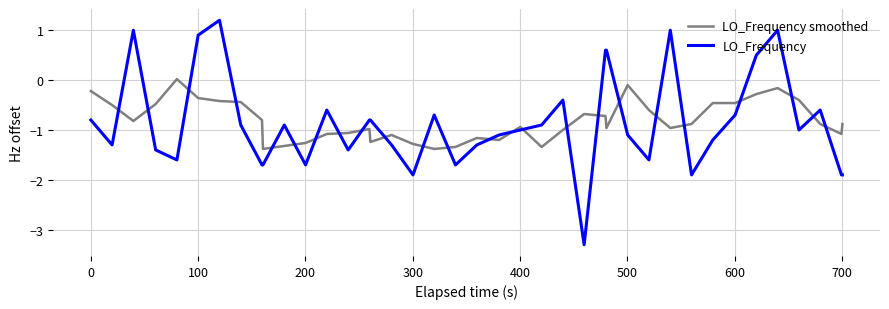

What is the difference between the maximum and minimum values in the LO_Frequency smoothed series?

1.4